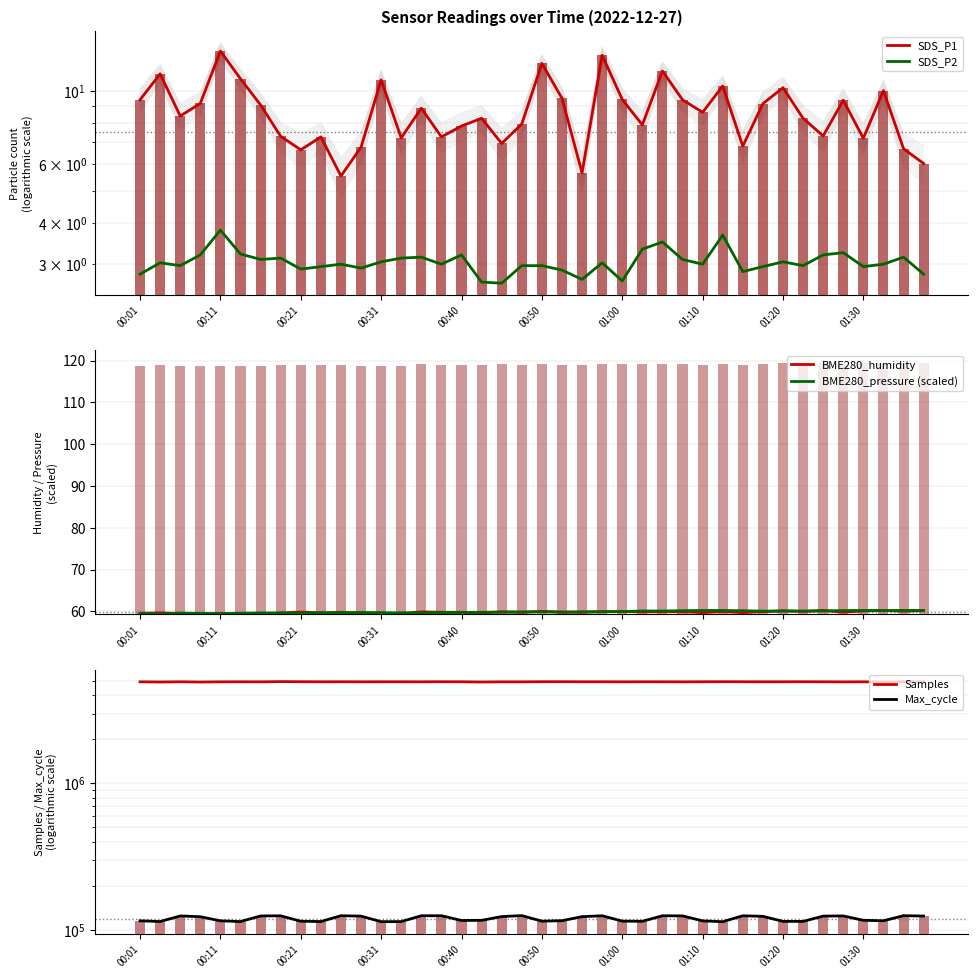

The SDS_P2 series shows 3.0 at 15. True or false?

True